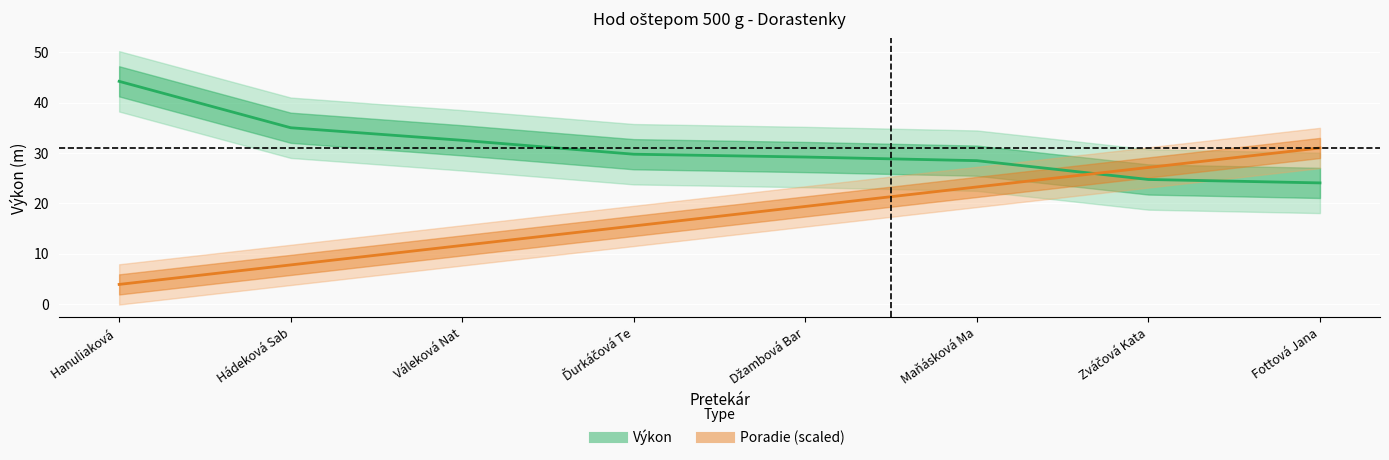

Reading right to left, list all the values displayed in this chart.

Výkon: 24.0	24.7	28.5	29.2	29.7	32.5	35.0	44.2
Poradie (scaled): 31.0	27.1	23.2	19.4	15.5	11.6	7.7	3.9